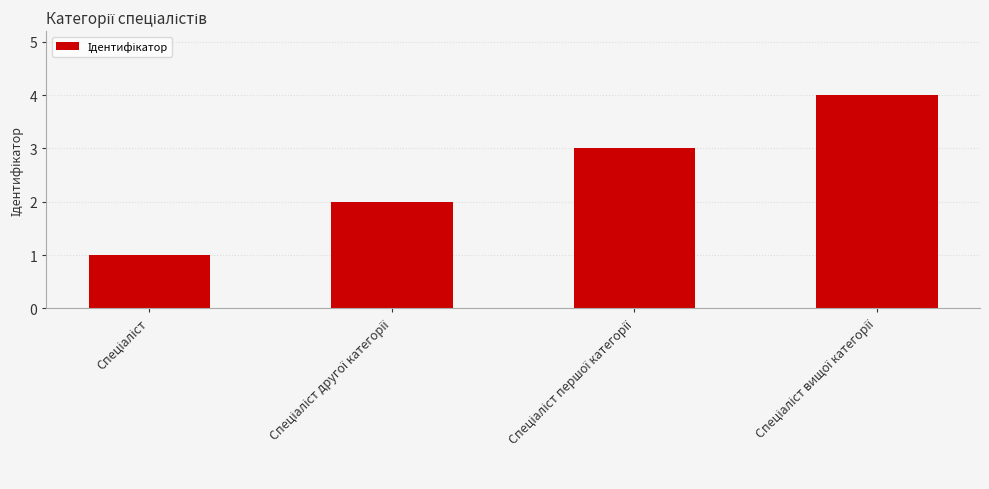

What is the sum of all values?

10